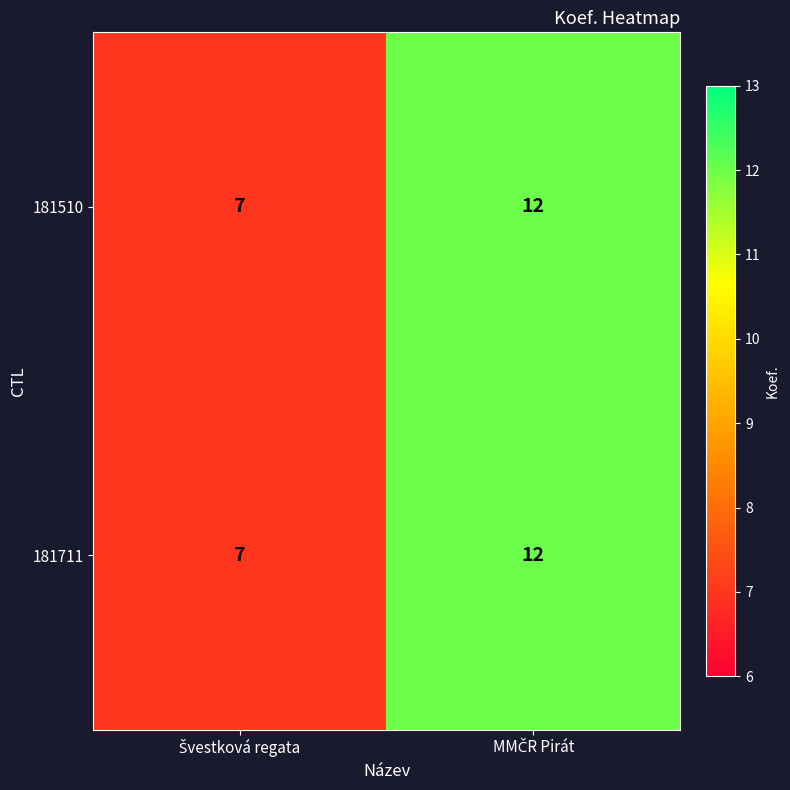

What is the difference between the maximum and minimum values in the 181711 series?

5